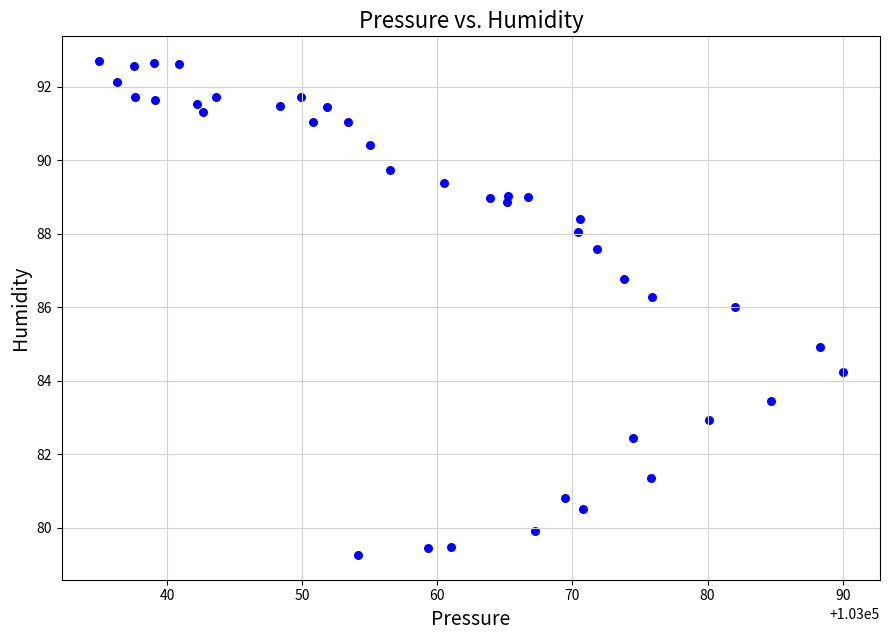

What is the range of X values (max minus min)?

55.1